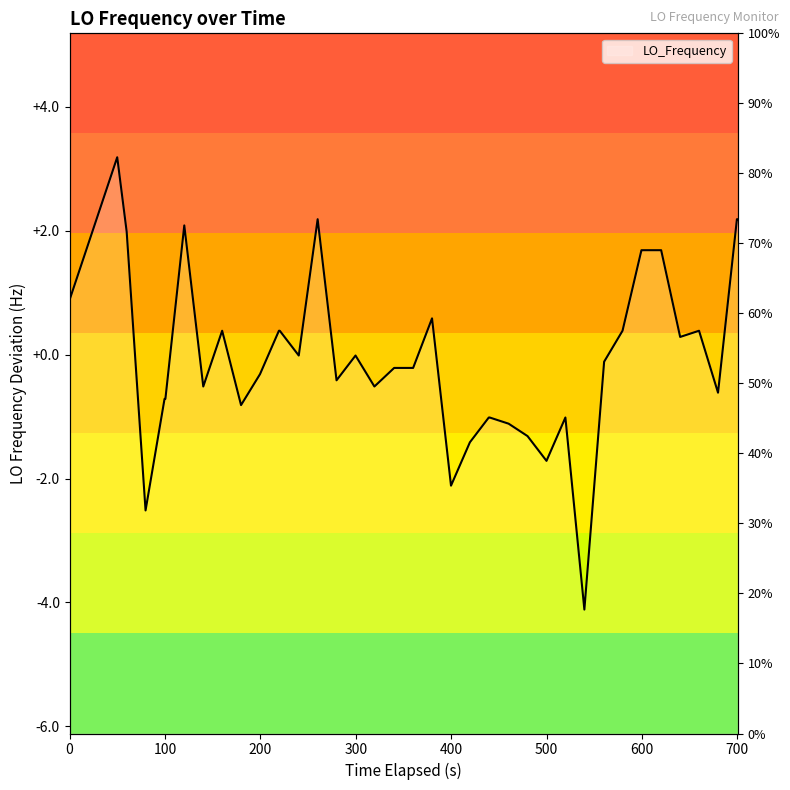

How many values are below zero?

23